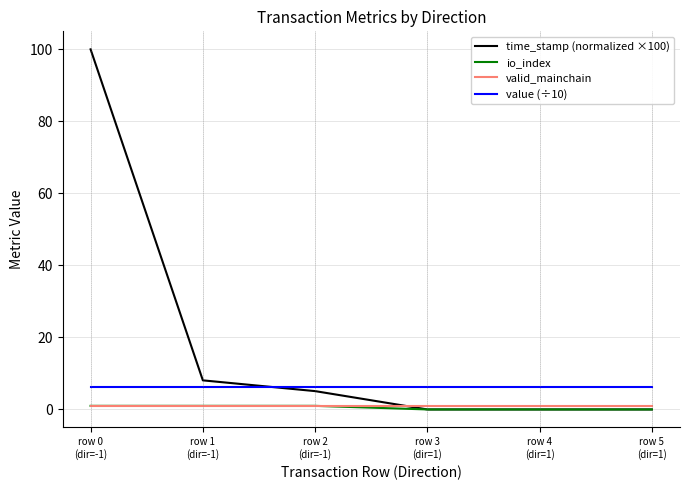

True or false: io_index and value (÷10) intersect in this chart.

False